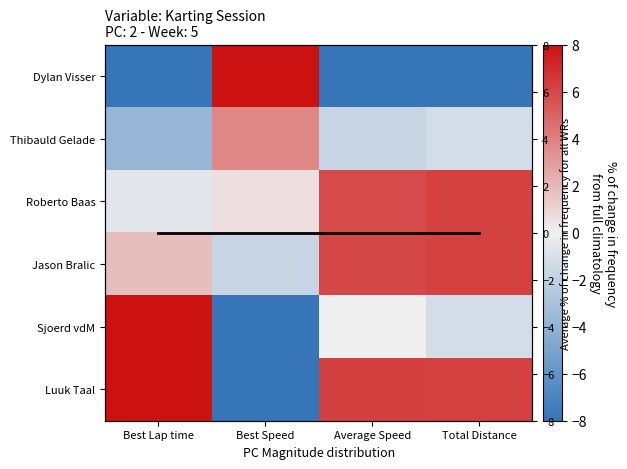

Is the value of Roberto Baas at Best Lap time greater than the value of Luuk Taal at Best Speed?

Yes